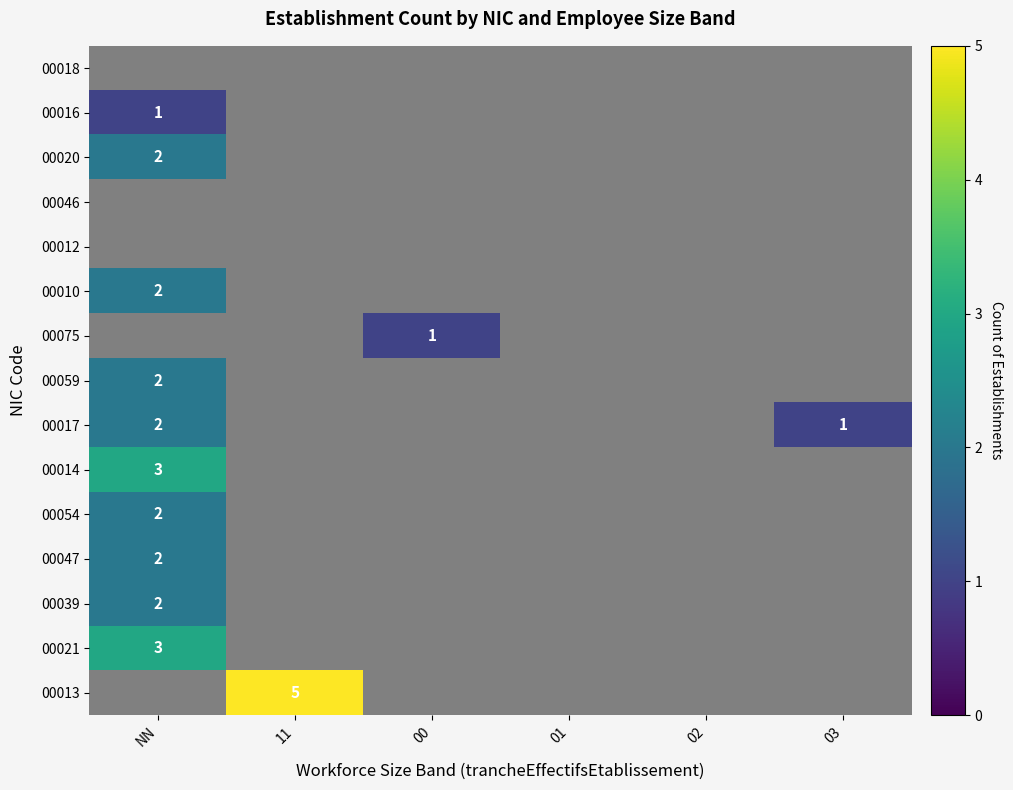

How many categories are shown in the chart?

6